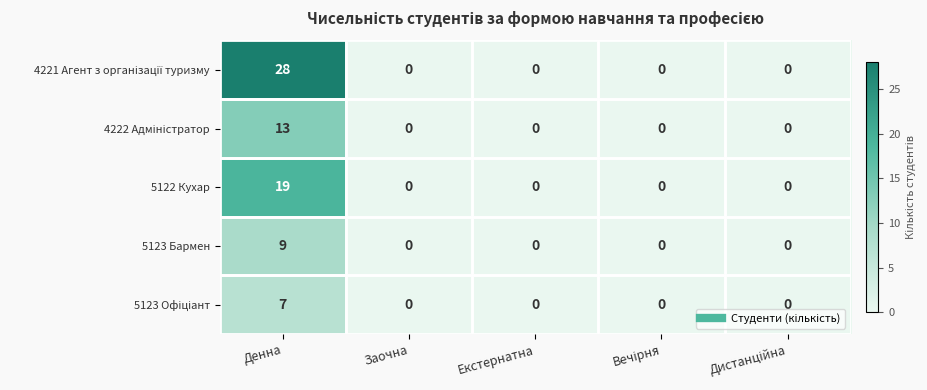

At how many categories does at least one series exceed 1?

1